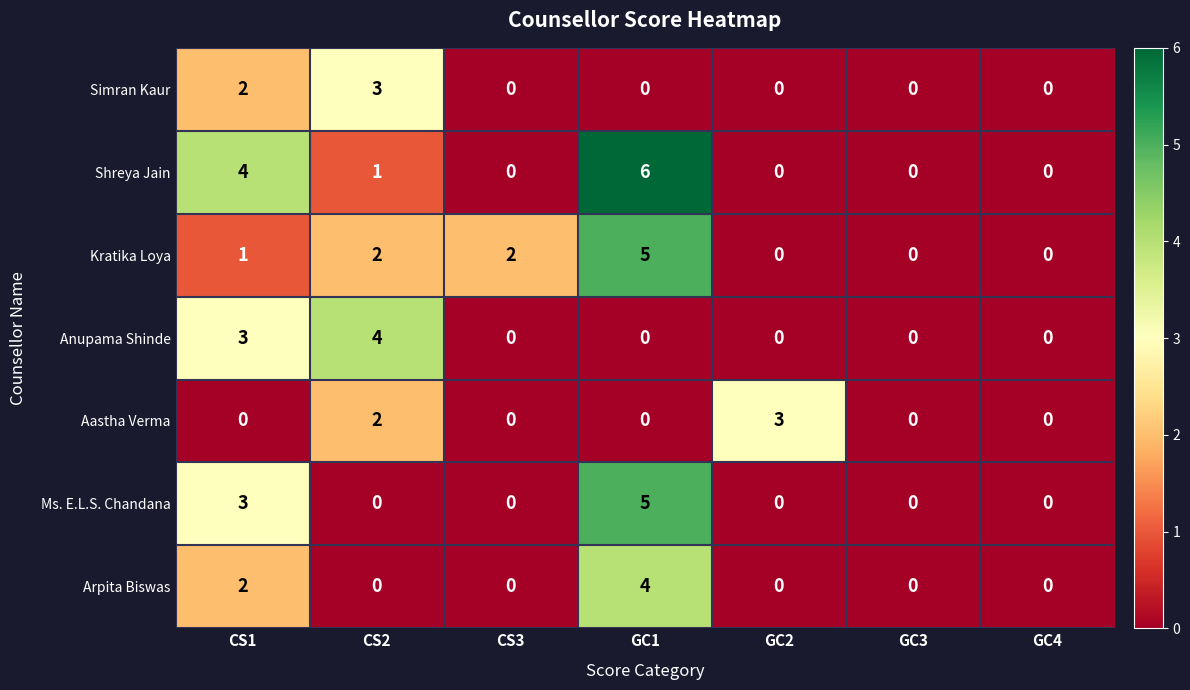

What is the difference between the highest and lowest values at GC2?

3